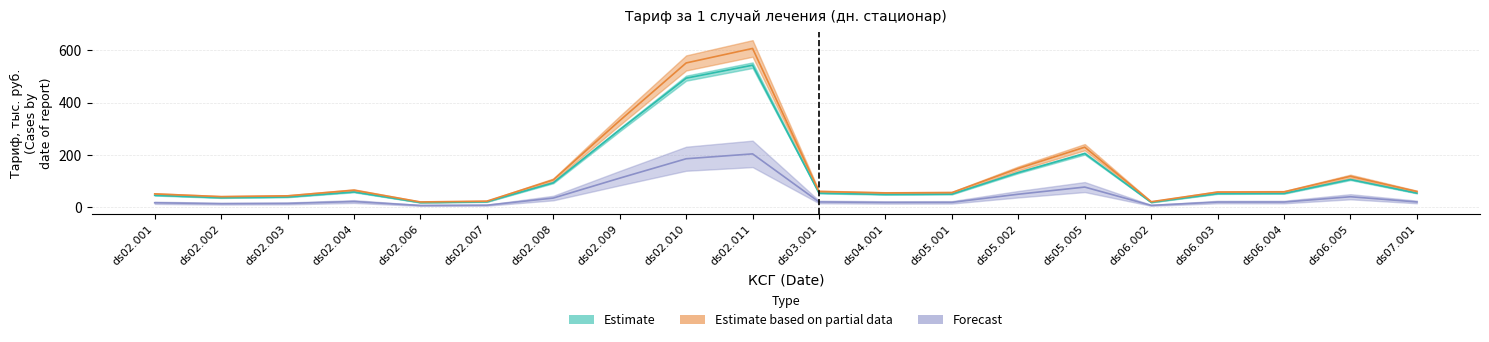

Is it true that Estimate_lower equals 18.9 at ds06.002?

True